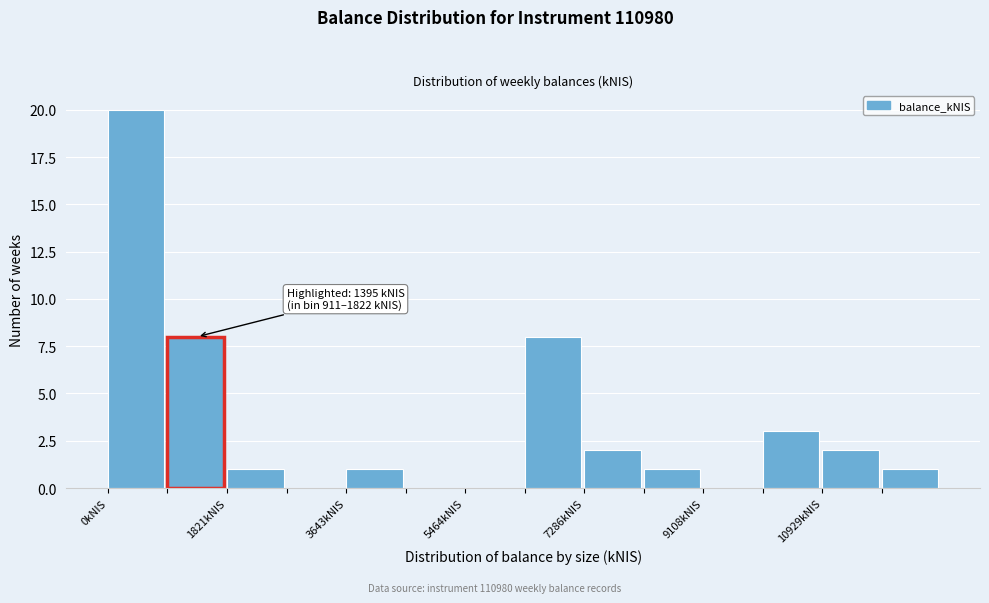

Which range on the x-axis has the tallest bar?

0 to 1000